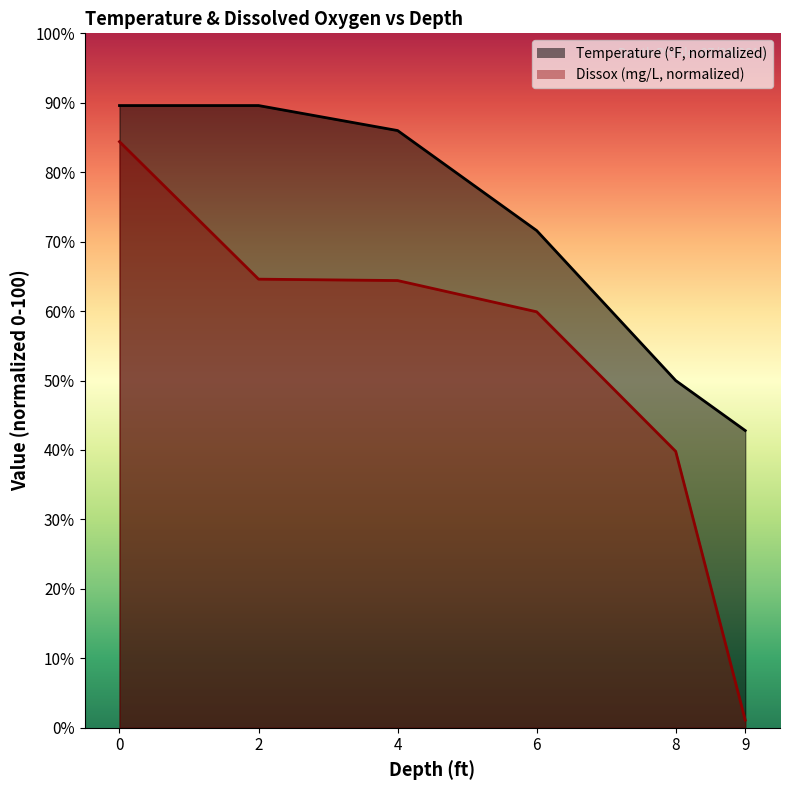

Reading left to right, extract all data points from this chart.

Temperature: 0=89.6	2=89.6	4=86.0	6=71.6	8=50.0	9=42.8
Dissox: 0=84.4	2=64.6	4=64.4	6=59.9	8=39.8	9=1.1